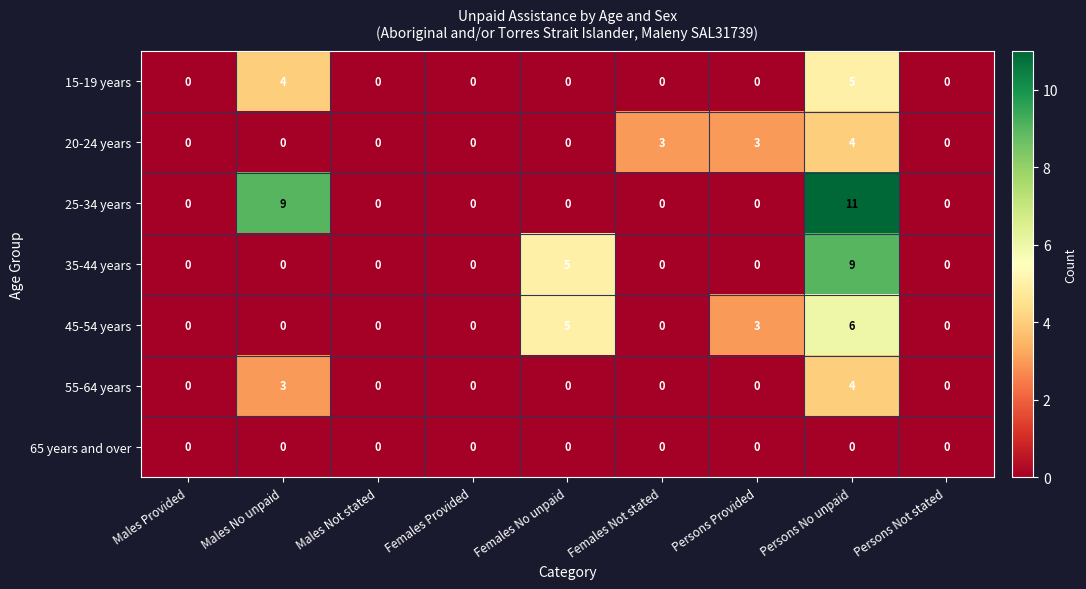

What is the sum of all 55-64 years values?

7